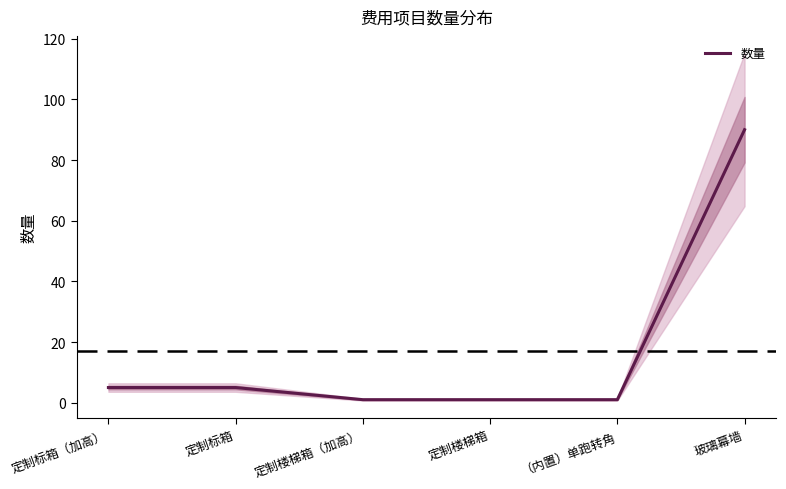

Rank the categories by value from lowest to highest.

定制楼梯箱（加高）, 定制楼梯箱, （内置）单跑转角, 定制标箱（加高）, 定制标箱, 玻璃幕墙